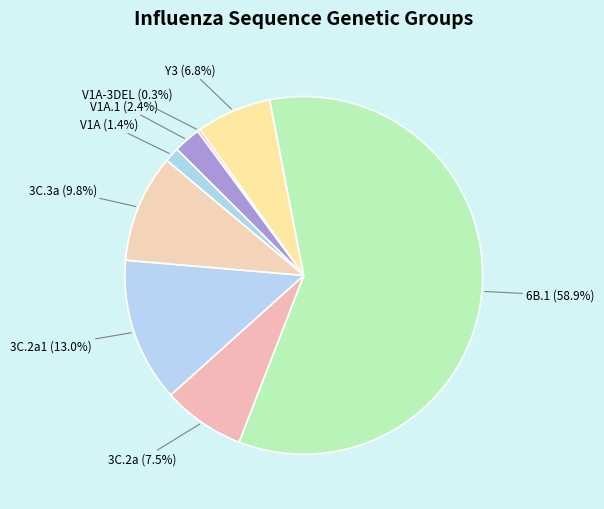

Does 6B.1 account for over 50% of the chart?

Yes